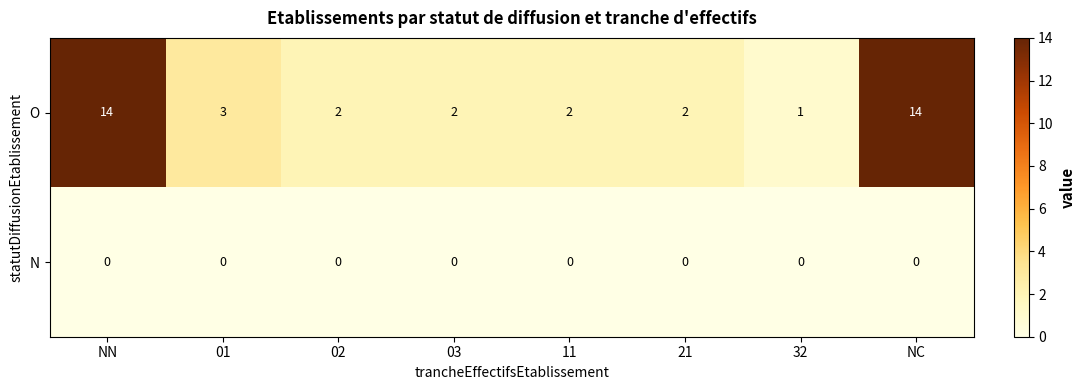

At 03, list the series in order from largest to smallest.

O, N